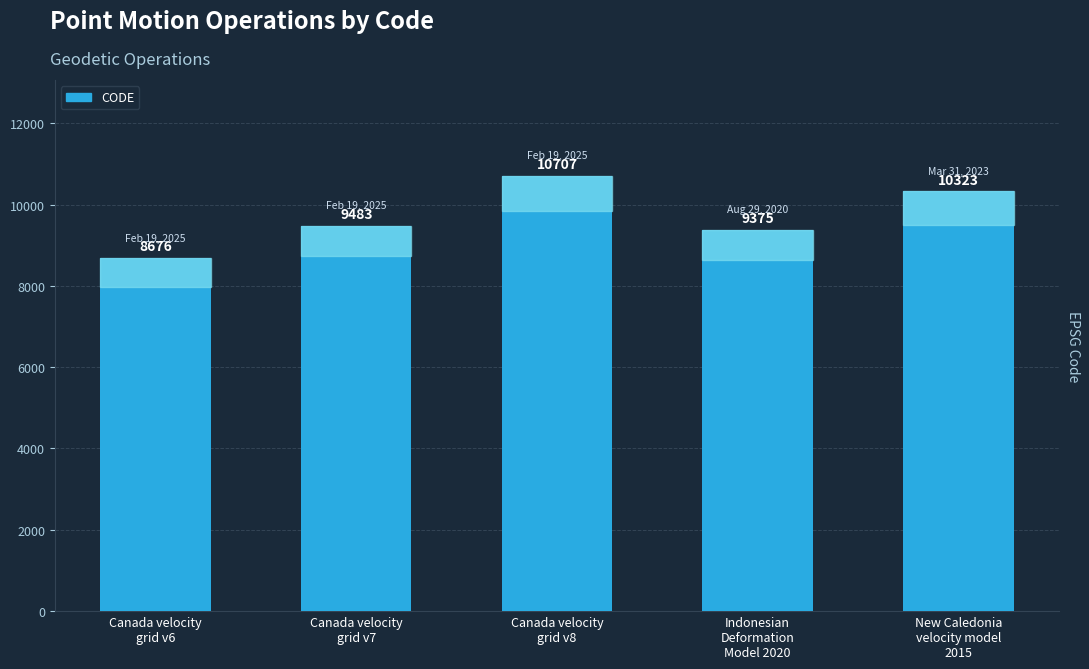

What is the change in value from Canada velocity
grid v6 to Canada velocity
grid v7?

+807